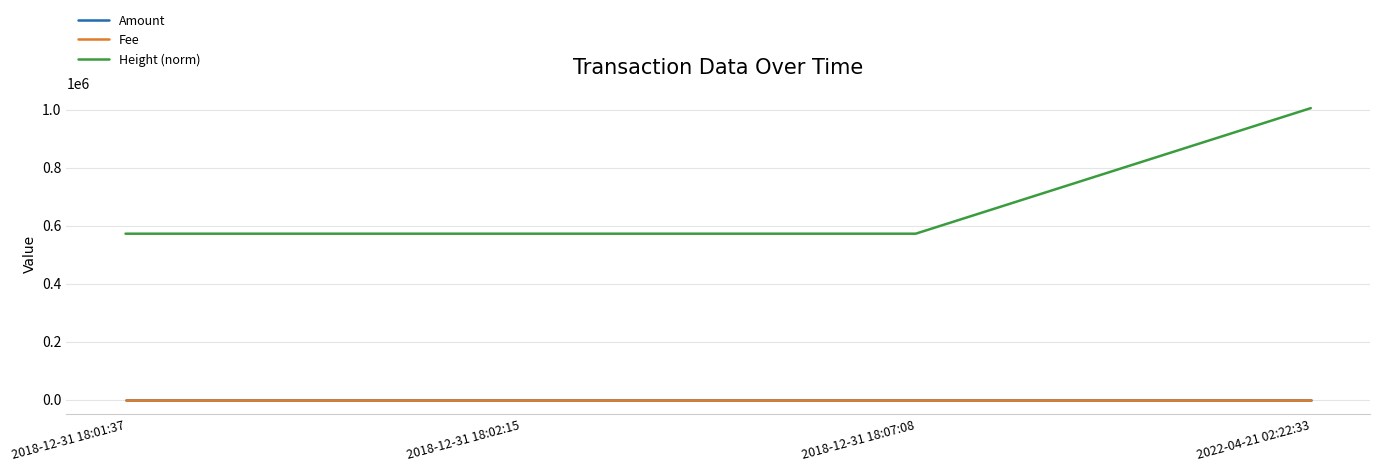

What position from the right is 2018-12-31 18:02:15?

3